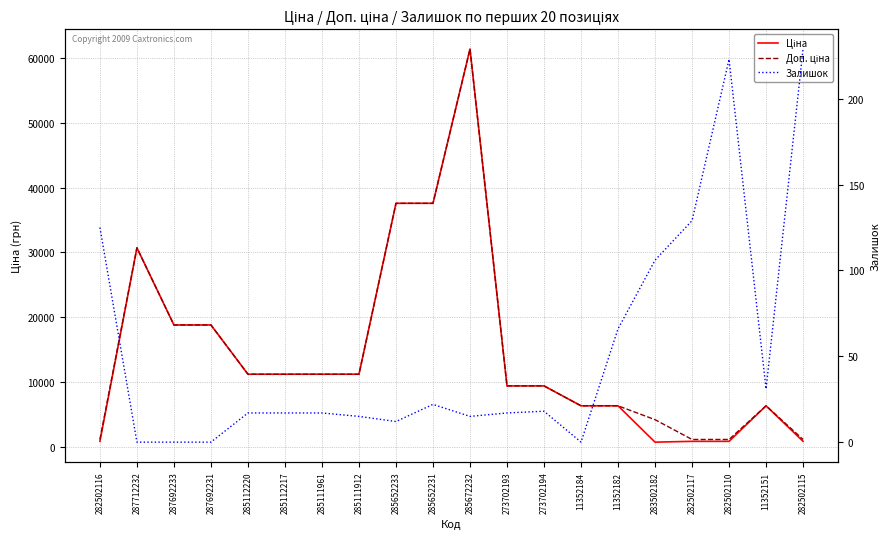

Reading right to left, extract all data points from this chart.

Ціна: 818.5	6308.8	818.5	818.5	694.3	6308.8	6308.8	9384.0	9384.0	61434.3	37593.6	37593.6	11188.2	11188.2	11188.2	11188.2	18796.8	18796.8	30717.1	818.5
Доп. ціна: 1109.2	6308.8	1109.2	1109.2	4165.6	6308.8	6308.8	9384.0	9384.0	61434.3	37593.6	37593.6	11188.2	11188.2	11188.2	11188.2	18796.8	18796.8	30717.1	1109.2
Залишок: 229.0	31.0	223.0	129.0	106.0	66.0	0.0	18.0	17.0	15.0	22.0	12.0	15.0	17.0	17.0	17.0	0.0	0.0	0.0	125.0